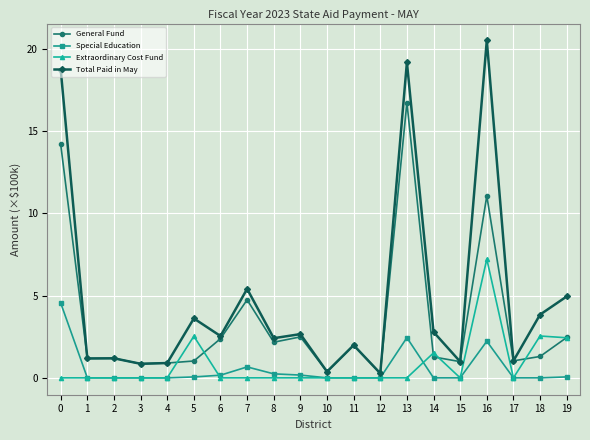

True or false: Extraordinary Cost Fund has a value of 0.0 at 9.

True